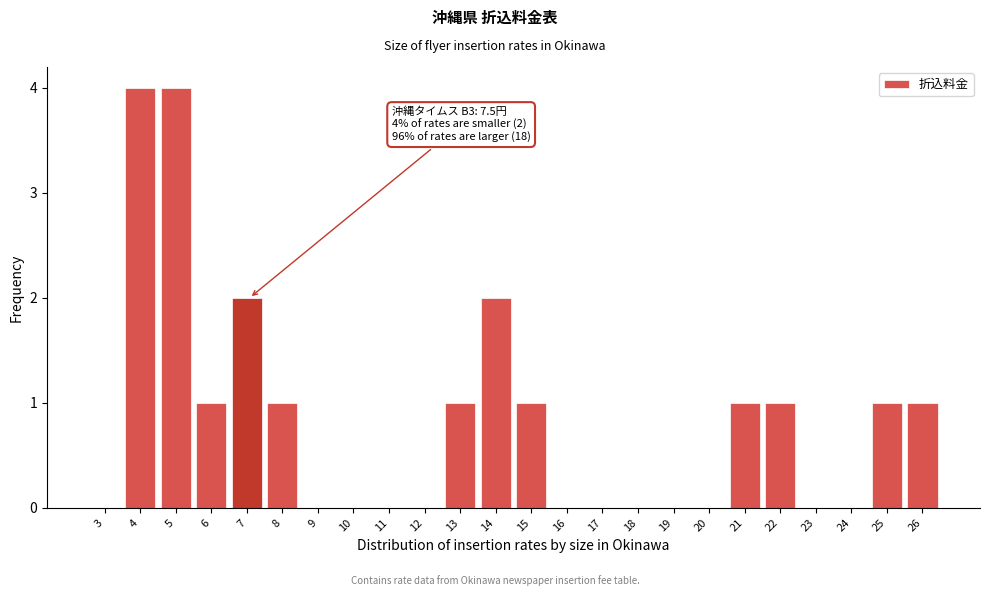

Reading right to left, list all the values displayed in this chart.

26=1	25=1	24=0	23=0	22=1	21=1	20=0	19=0	18=0	17=0	16=0	15=1	14=2	13=1	12=0	11=0	10=0	9=0	8=1	7=2	6=1	5=4	4=4	3=0